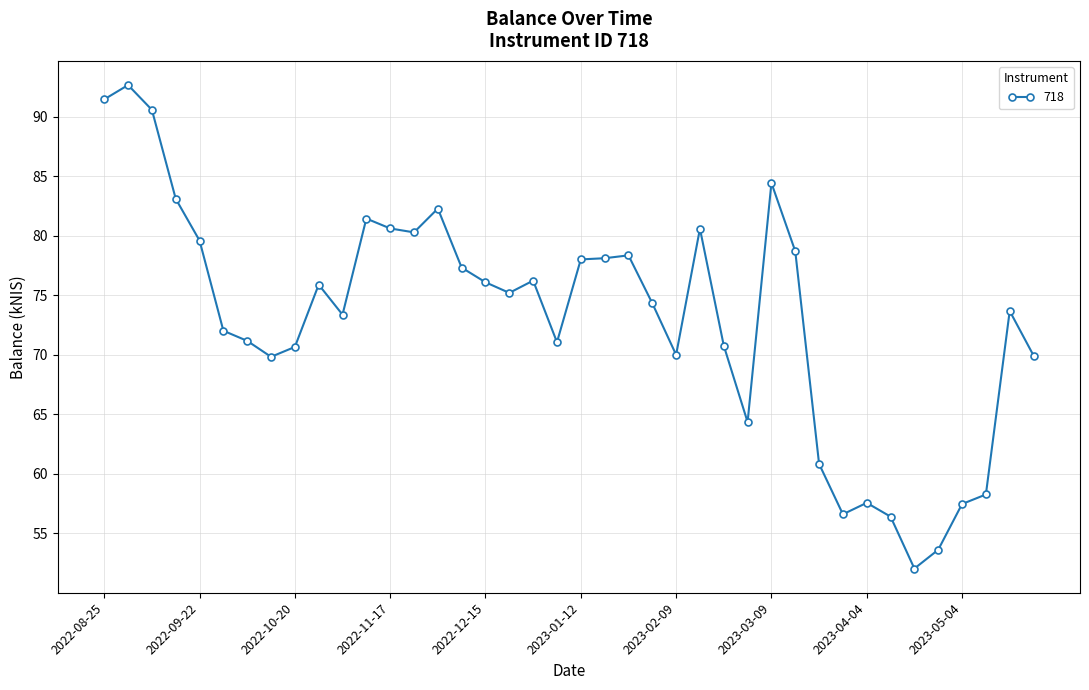

What is the value of the 16th point from the left?

77.3